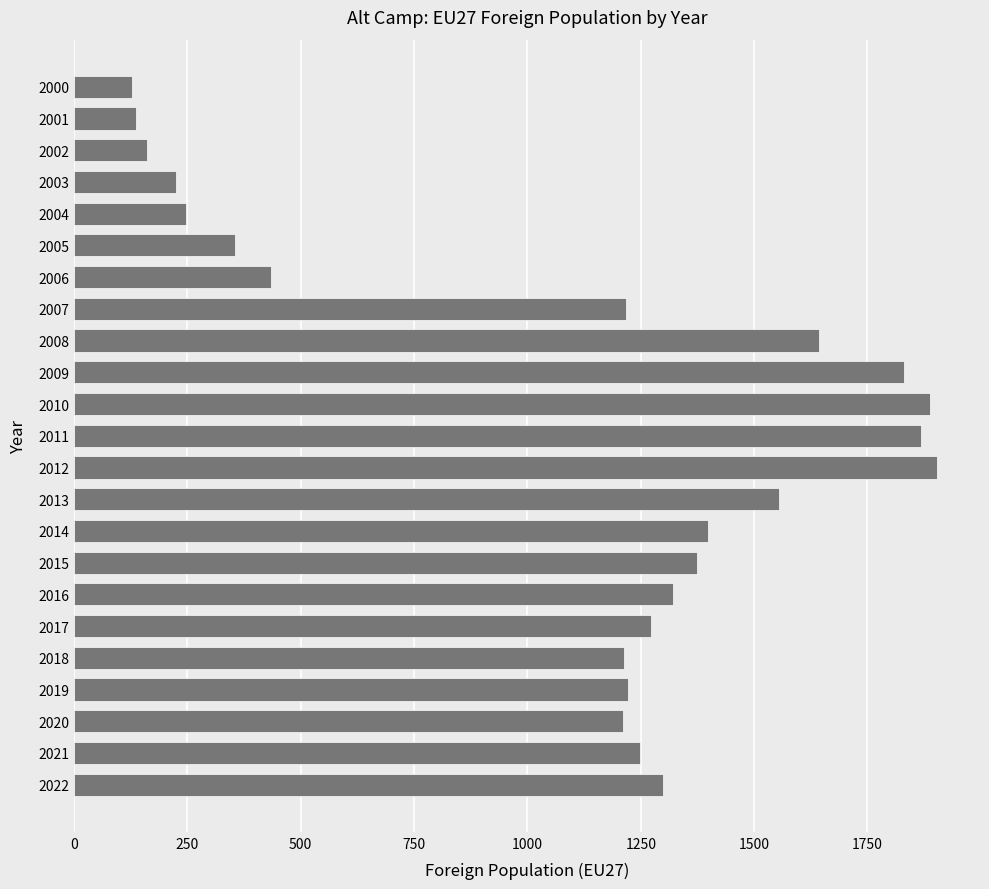

What is the greatest value displayed?

1903